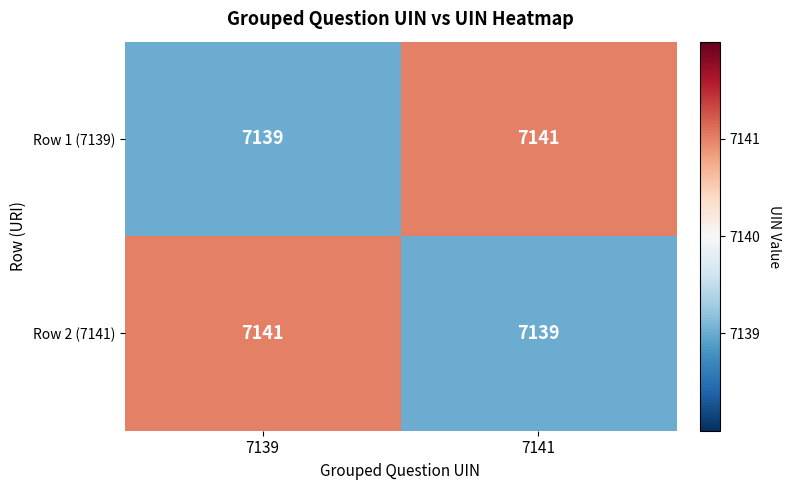

True or false: Row 1 (7139) has a value of 7141 at 7141.

True